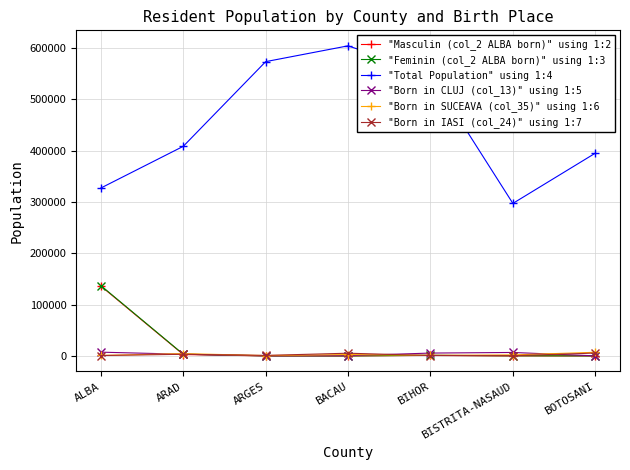

What is the average value of the "Born in CLUJ (col_13)" using 1:5 series?

3495